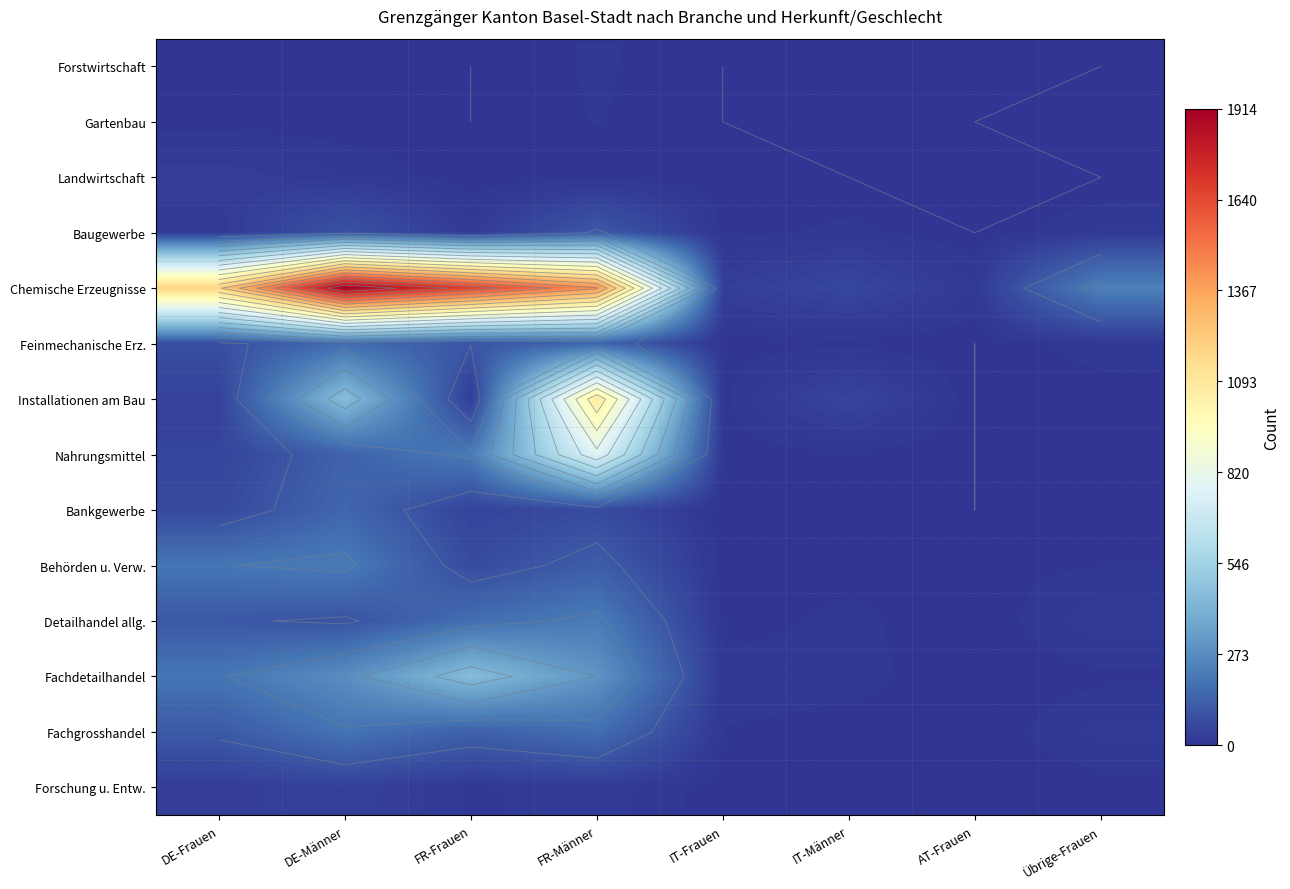

What is the total value across all series at Übrige-Frauen?

326